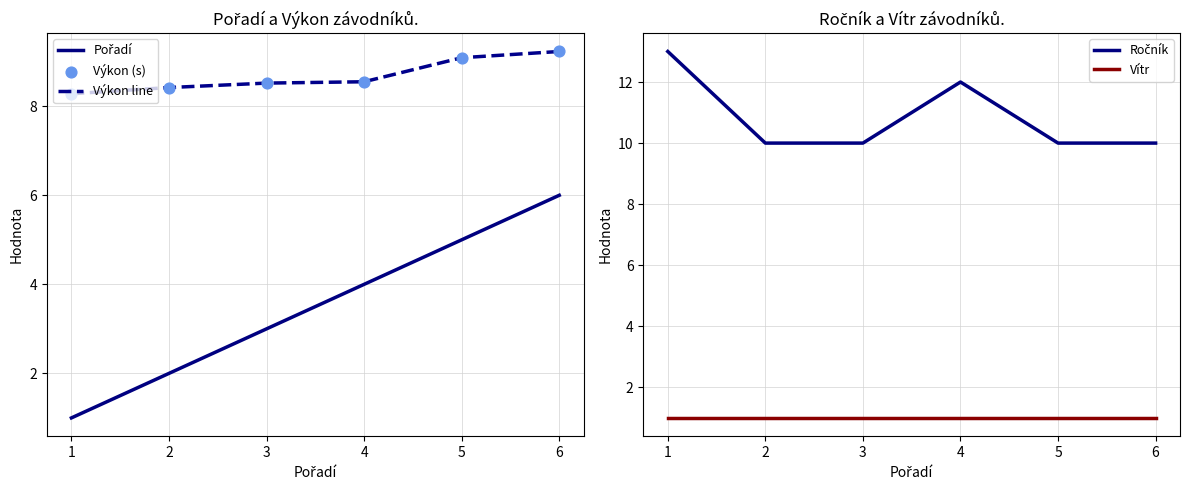

Which series reaches the maximum Y coordinate?

Ročník